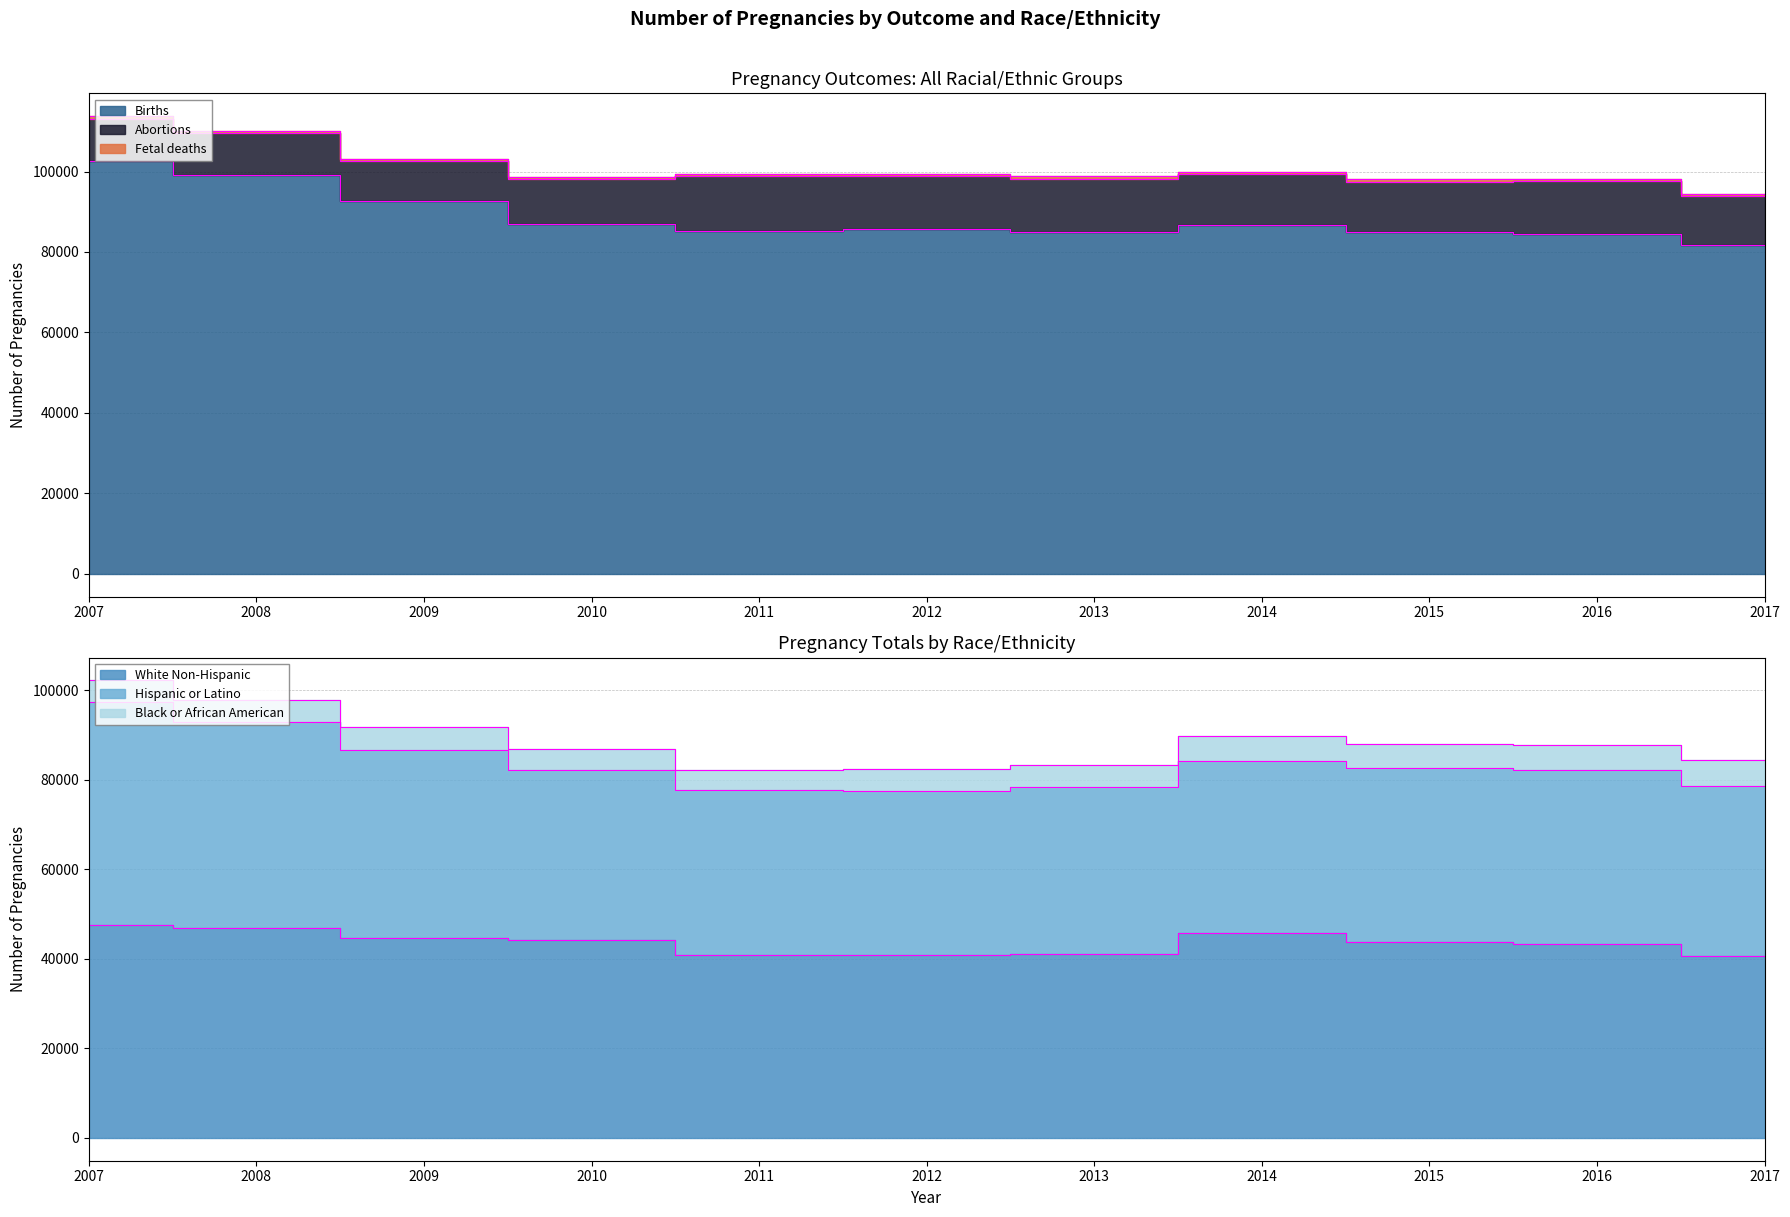

How many values in the Fetal deaths series are below 511?

5